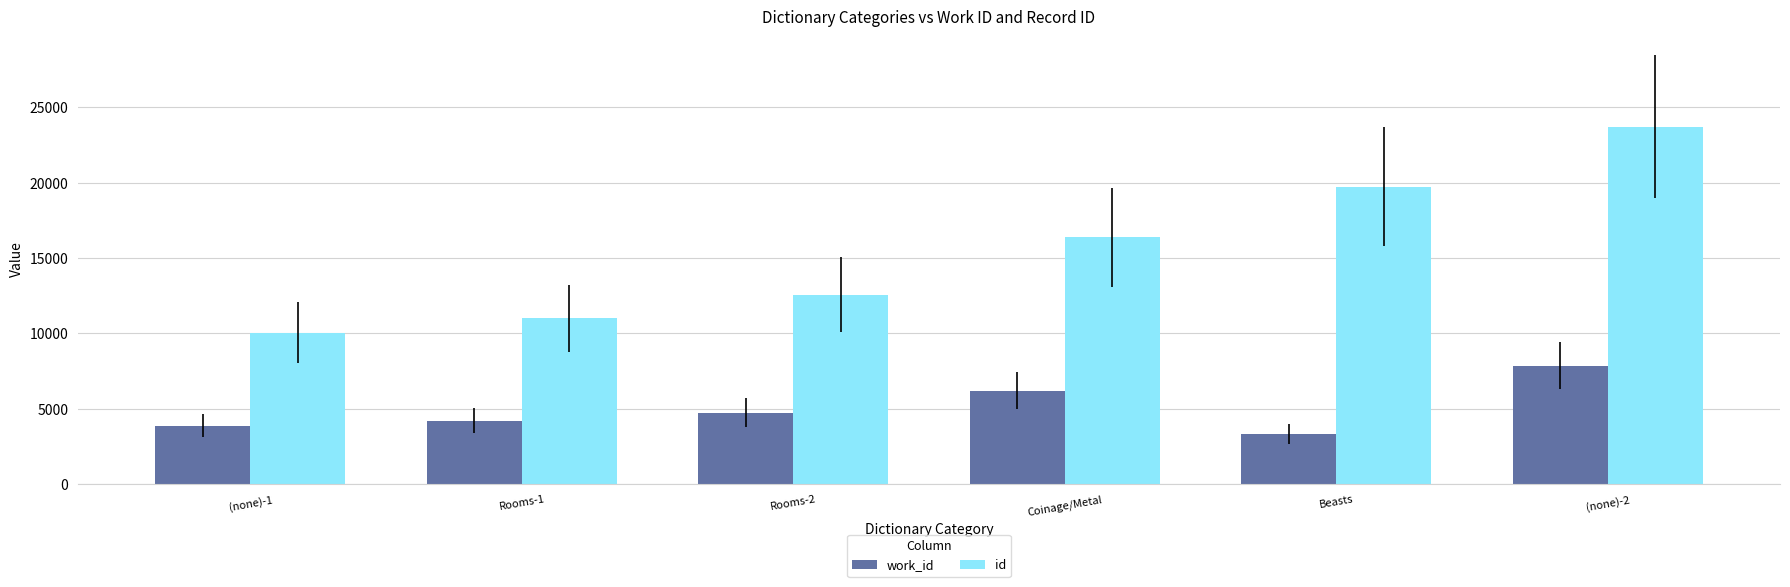

What is the label of the 1st bar from the left?

(none)-1